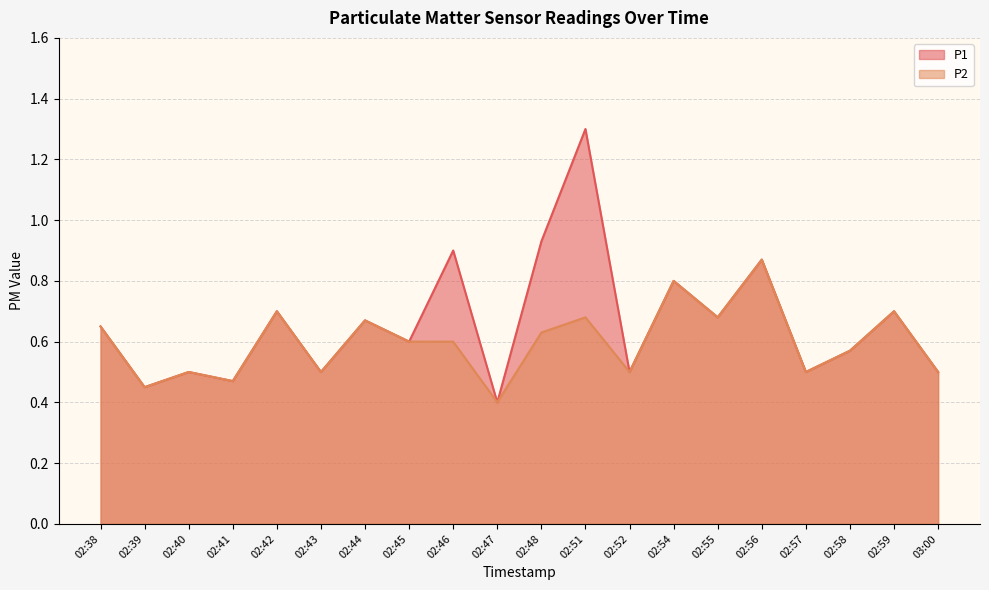

Is it true that P1 equals 0.5 at 02:39?

True